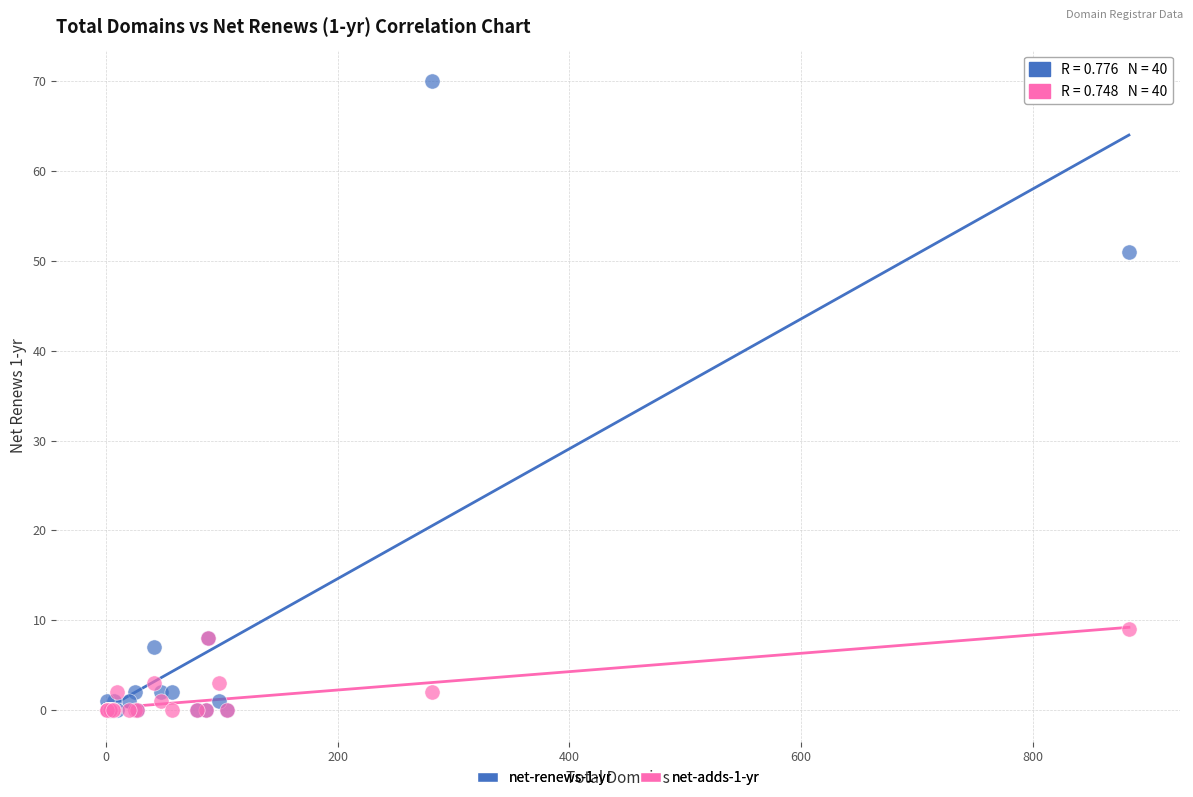

Which series has the widest spread of Y values?

net-renews-1-yr